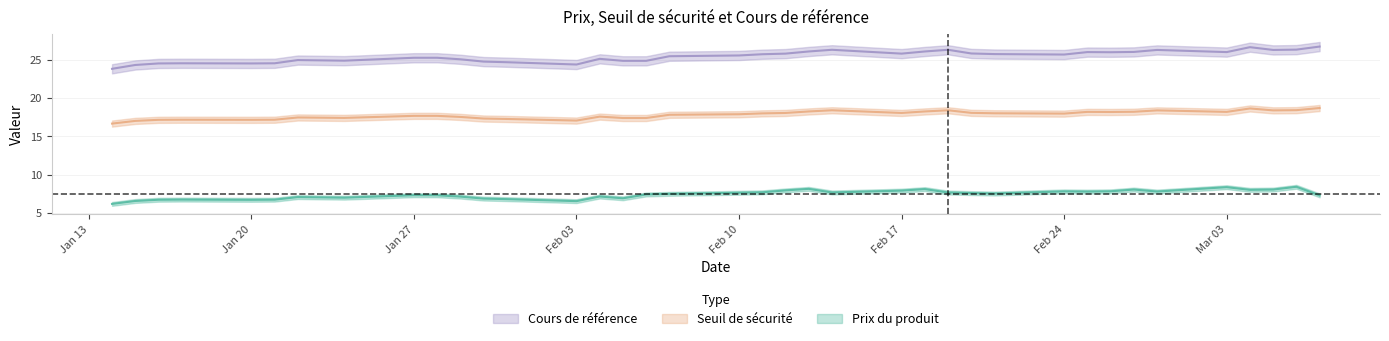

What is the average value of the Cours de référence series?

25.4